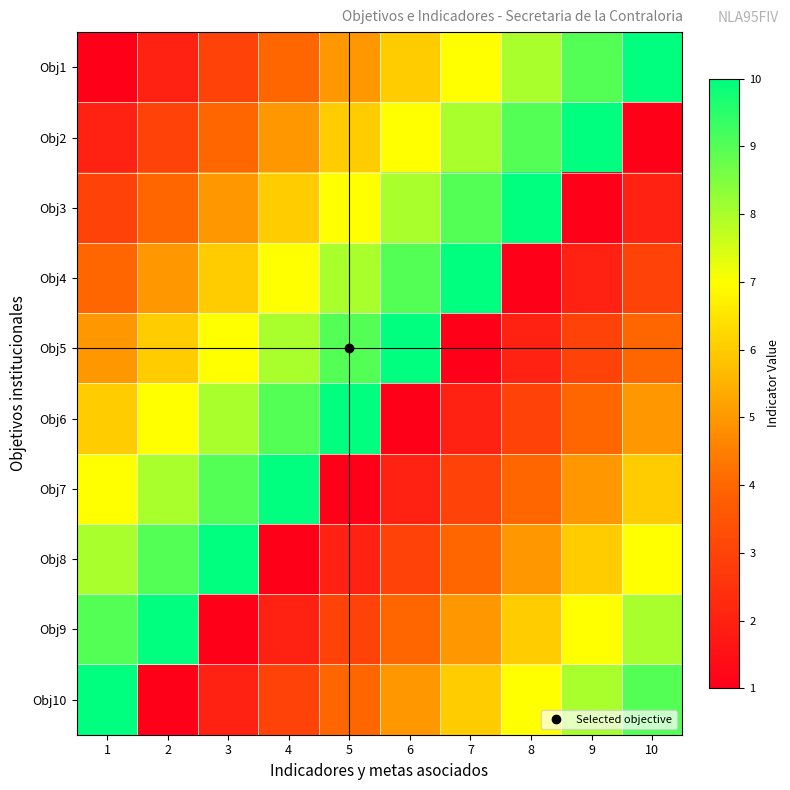

Reading left to right, what are all the values shown in this chart?

Obj1: 1=1	2=2	3=3	4=4	5=5	6=6	7=7	8=8	9=9	10=10
Obj2: 1=2	2=3	3=4	4=5	5=6	6=7	7=8	8=9	9=10	10=1
Obj3: 1=3	2=4	3=5	4=6	5=7	6=8	7=9	8=10	9=1	10=2
Obj4: 1=4	2=5	3=6	4=7	5=8	6=9	7=10	8=1	9=2	10=3
Obj5: 1=5	2=6	3=7	4=8	5=9	6=10	7=1	8=2	9=3	10=4
Obj6: 1=6	2=7	3=8	4=9	5=10	6=1	7=2	8=3	9=4	10=5
Obj7: 1=7	2=8	3=9	4=10	5=1	6=2	7=3	8=4	9=5	10=6
Obj8: 1=8	2=9	3=10	4=1	5=2	6=3	7=4	8=5	9=6	10=7
Obj9: 1=9	2=10	3=1	4=2	5=3	6=4	7=5	8=6	9=7	10=8
Obj10: 1=10	2=1	3=2	4=3	5=4	6=5	7=6	8=7	9=8	10=9